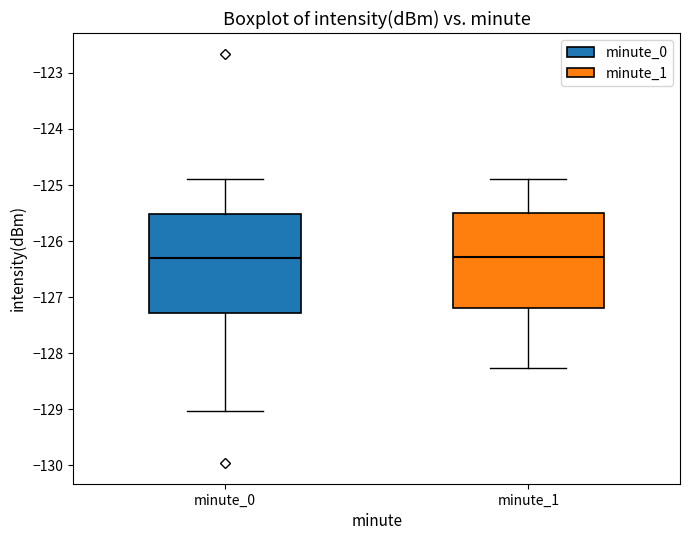

Reading left to right, transcribe this box plot: for each box, give where its median line is, the range the box spans, and where its two whiskers end, as read against the y-axis. The values are not printed on the chart, so give them approximately, as read against the axis.

minute_0: median -126.3, box -127.3 to -125.5, whiskers -129.0 to -124.9
minute_1: median -126.3, box -127.2 to -125.5, whiskers -128.3 to -124.9